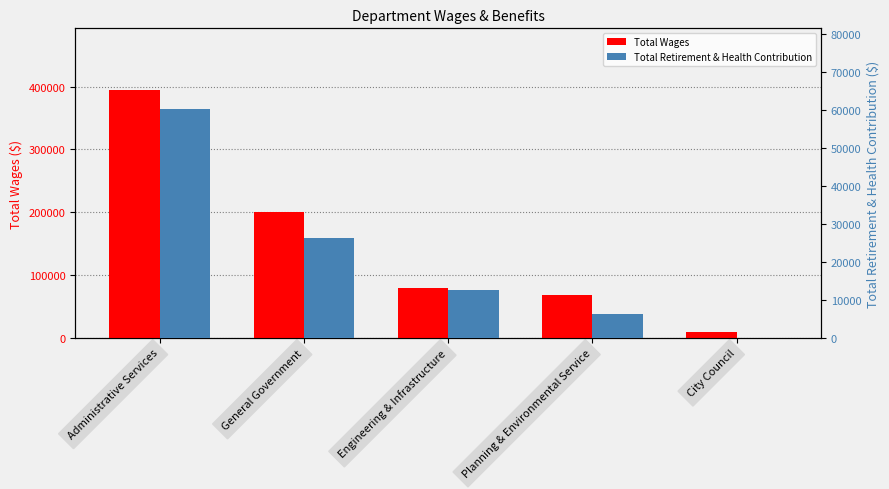

The value of Total Wages at Administrative Services is 394357. True or false?

True